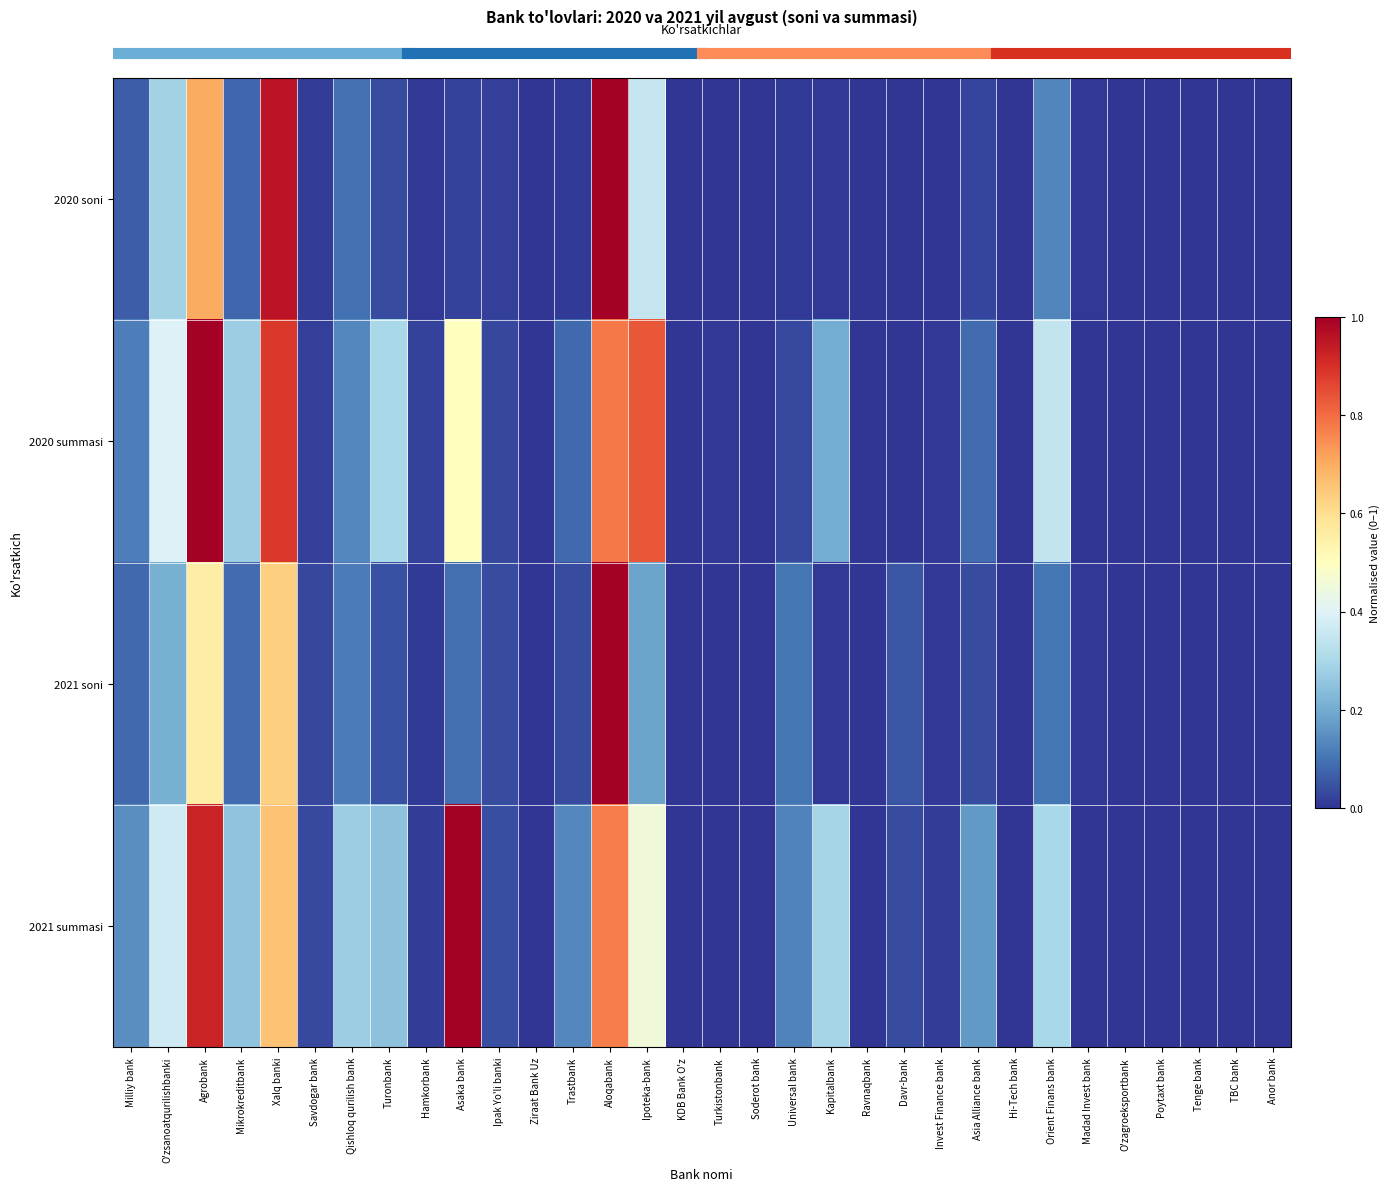

At which category is the sum across all series the highest?

Aloqabank